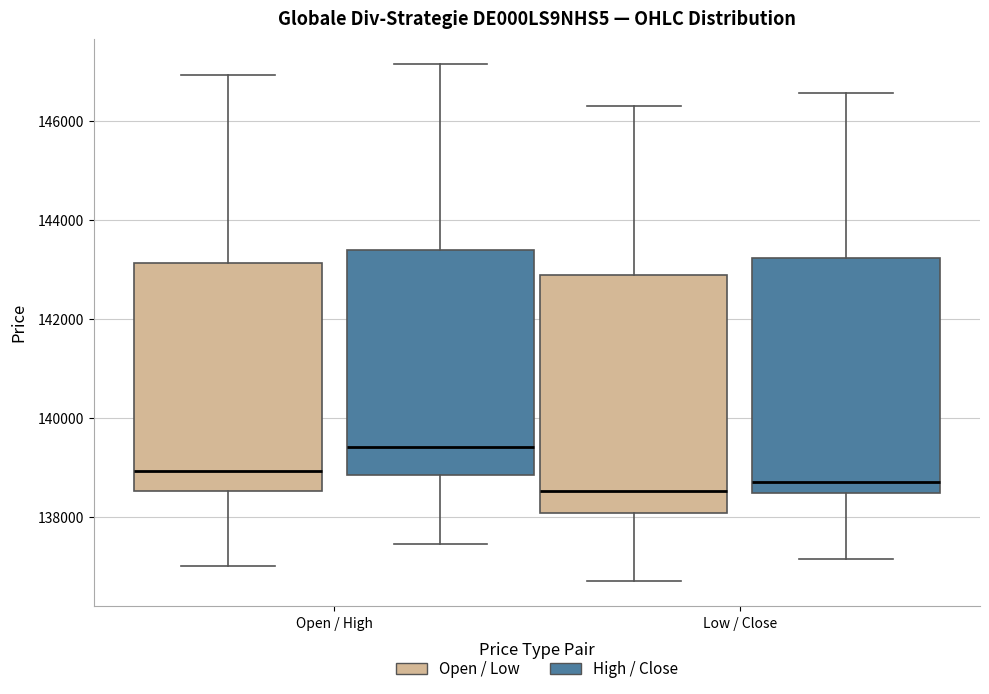

Where is the upper edge of the box for Open / High (Open / Low) on the y-axis? The values are not printed on the chart, so give them approximately, as read against the axis.

143200